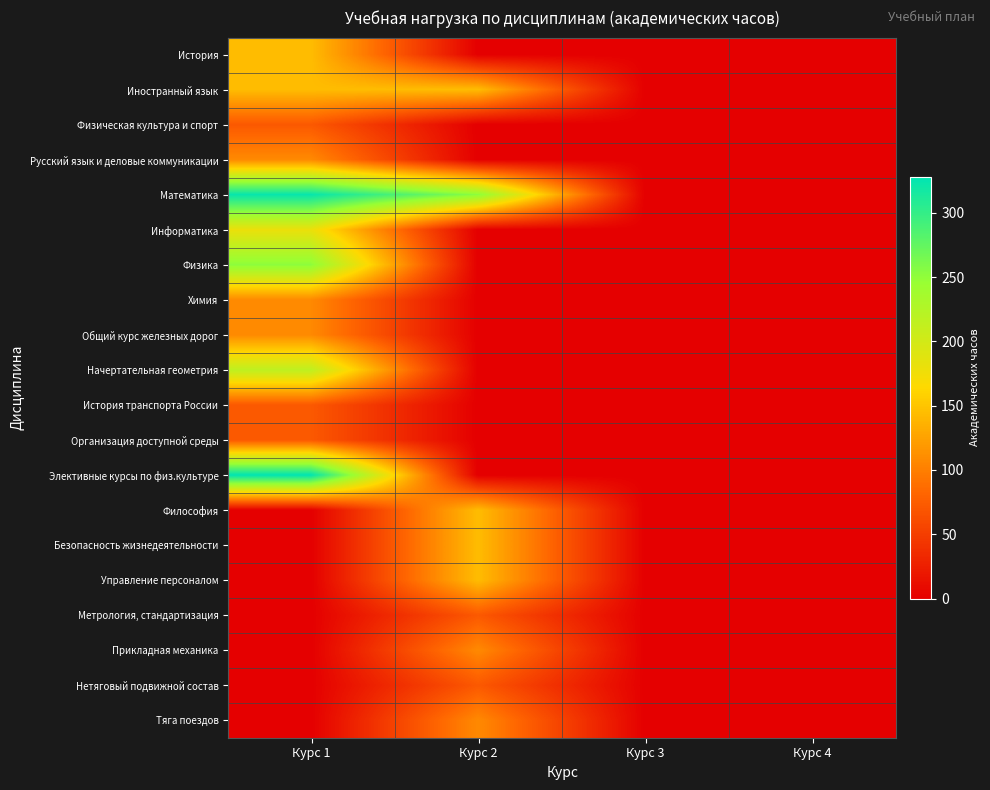

How many distinct data groups are displayed?

20